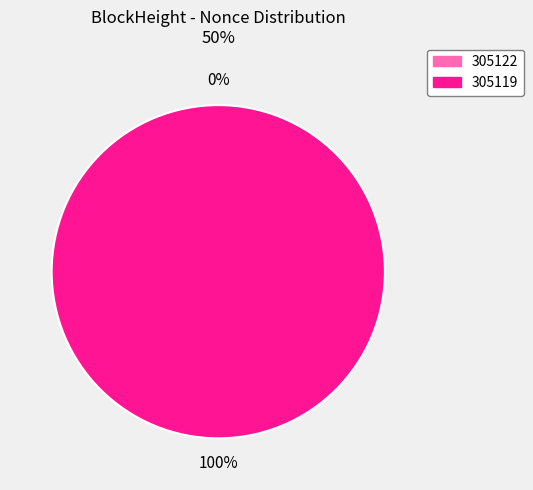

To the nearest percent, what is the average slice percentage?

50%